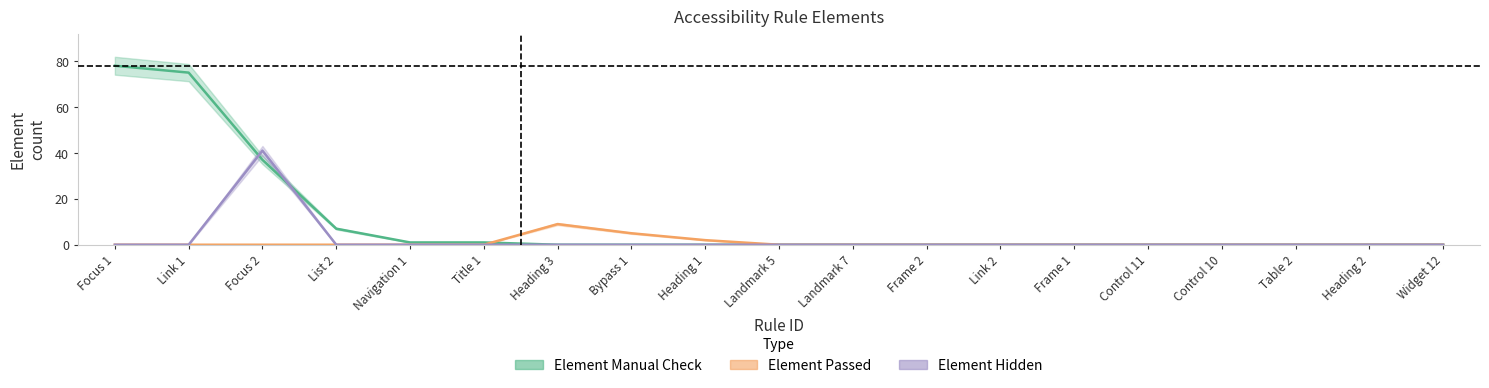

Reading left to right, extract all data points from this chart.

Element Manual Check: Focus 1=78	Link 1=75	Focus 2=37	List 2=7	Navigation 1=1	Title 1=1	Heading 3=0	Bypass 1=0	Heading 1=0	Landmark 5=0	Landmark 7=0	Frame 2=0	Link 2=0	Frame 1=0	Control 11=0	Control 10=0	Table 2=0	Heading 2=0	Widget 12=0
Element Passed: Focus 1=0	Link 1=0	Focus 2=0	List 2=0	Navigation 1=0	Title 1=0	Heading 3=9	Bypass 1=5	Heading 1=2	Landmark 5=0	Landmark 7=0	Frame 2=0	Link 2=0	Frame 1=0	Control 11=0	Control 10=0	Table 2=0	Heading 2=0	Widget 12=0
Element Hidden: Focus 1=0	Link 1=0	Focus 2=41	List 2=0	Navigation 1=0	Title 1=0	Heading 3=0	Bypass 1=0	Heading 1=0	Landmark 5=0	Landmark 7=0	Frame 2=0	Link 2=0	Frame 1=0	Control 11=0	Control 10=0	Table 2=0	Heading 2=0	Widget 12=0